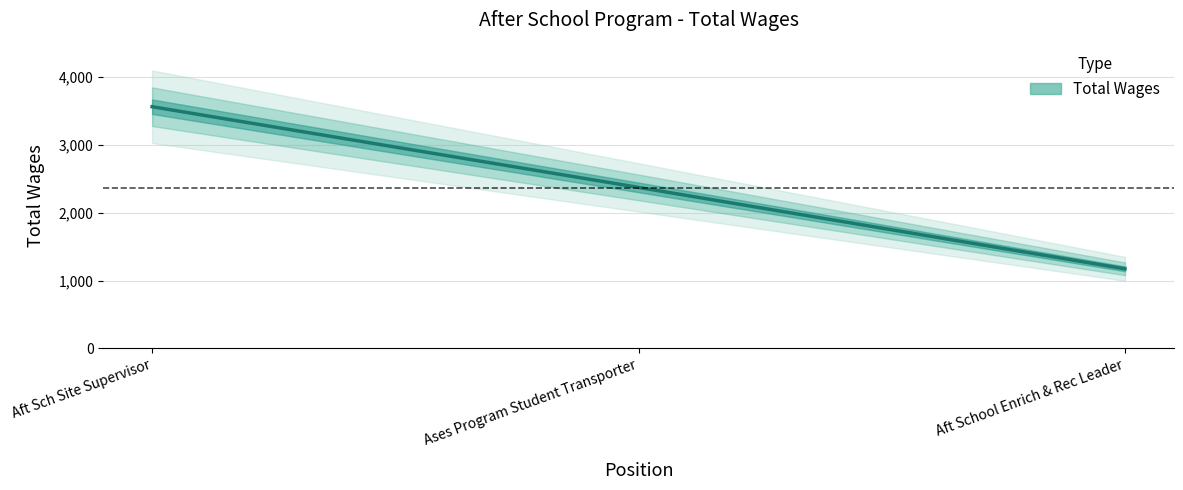

What is the label of the 3rd point from the right?

Aft Sch Site Supervisor